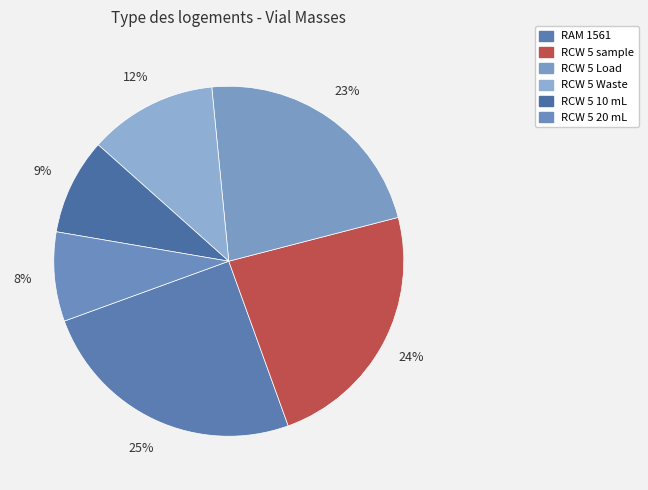

What percentage is NOT represented by RAM 1561?

75.0%